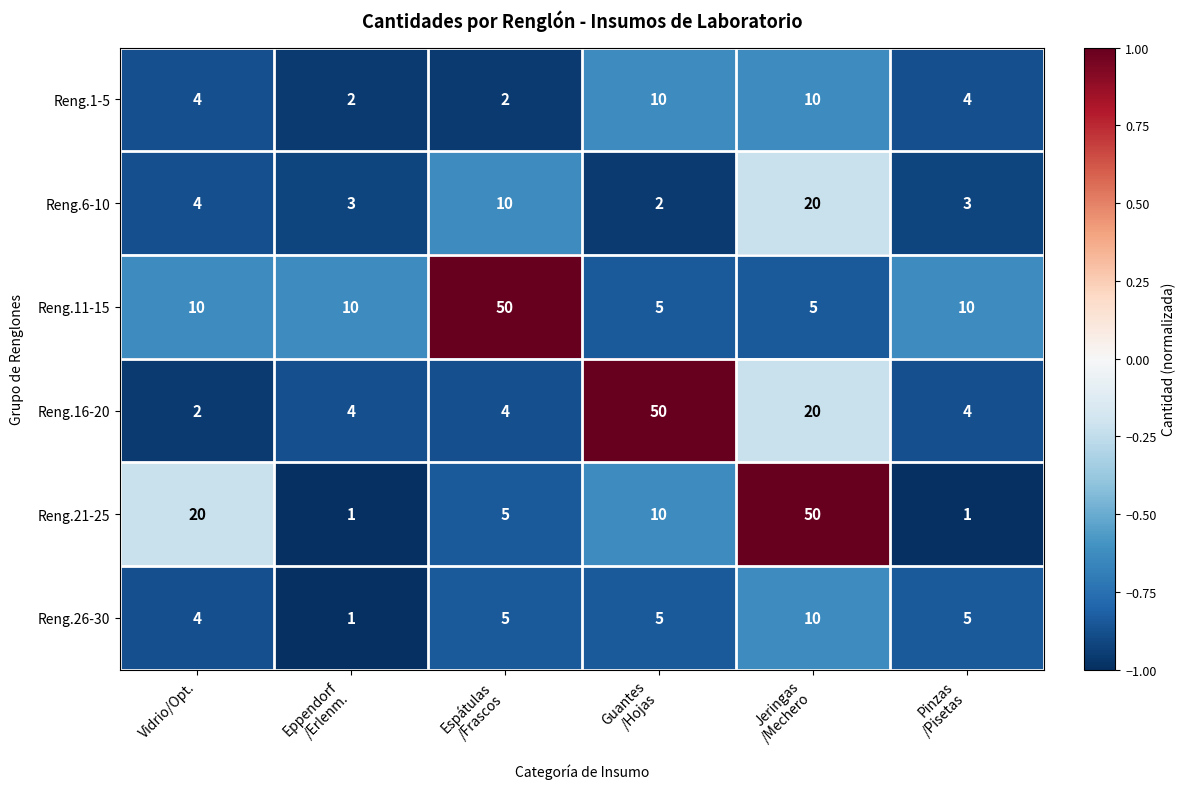

Which series has the largest range (max minus min)?

Reng.21-25